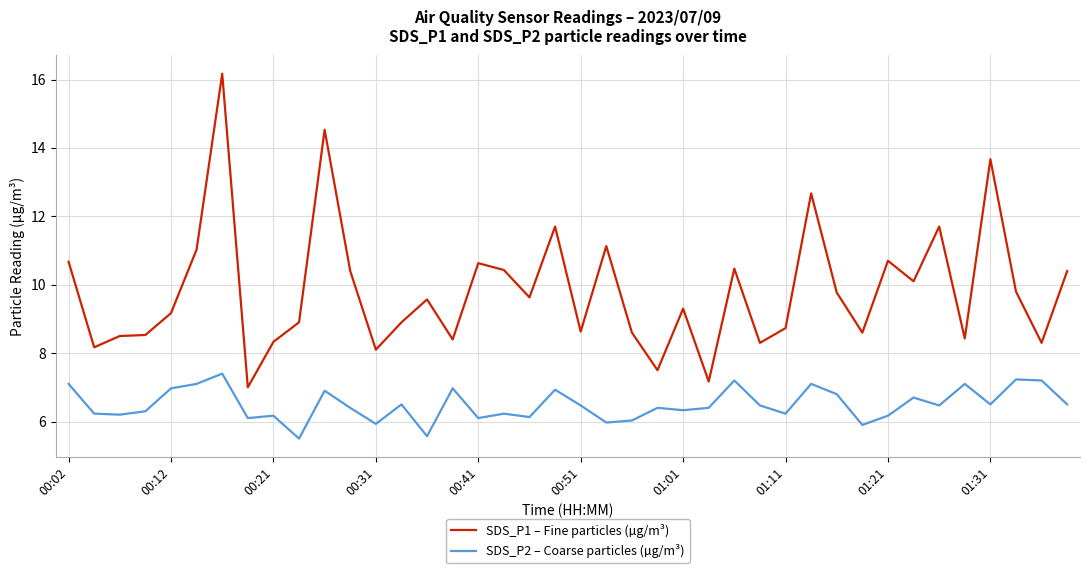

What is the greatest value displayed?

16.2